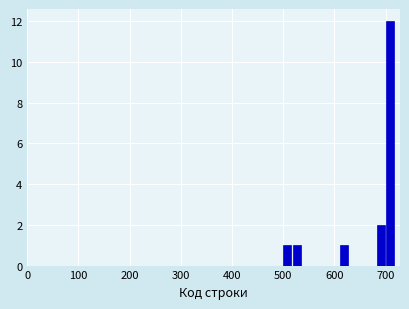

Read against the x-axis, roughly where is the centre of the tallest bar?

710